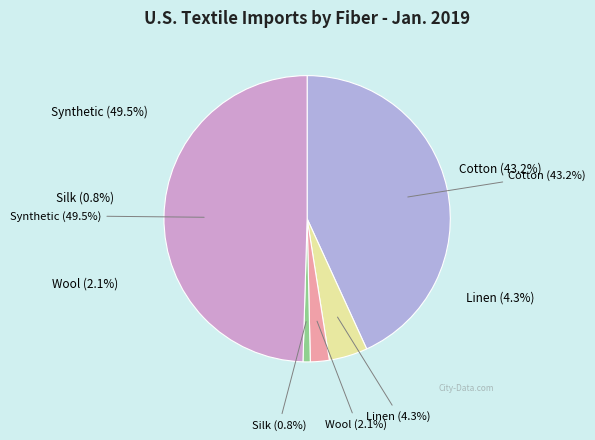

Between Silk and Wool, which is larger?

Wool